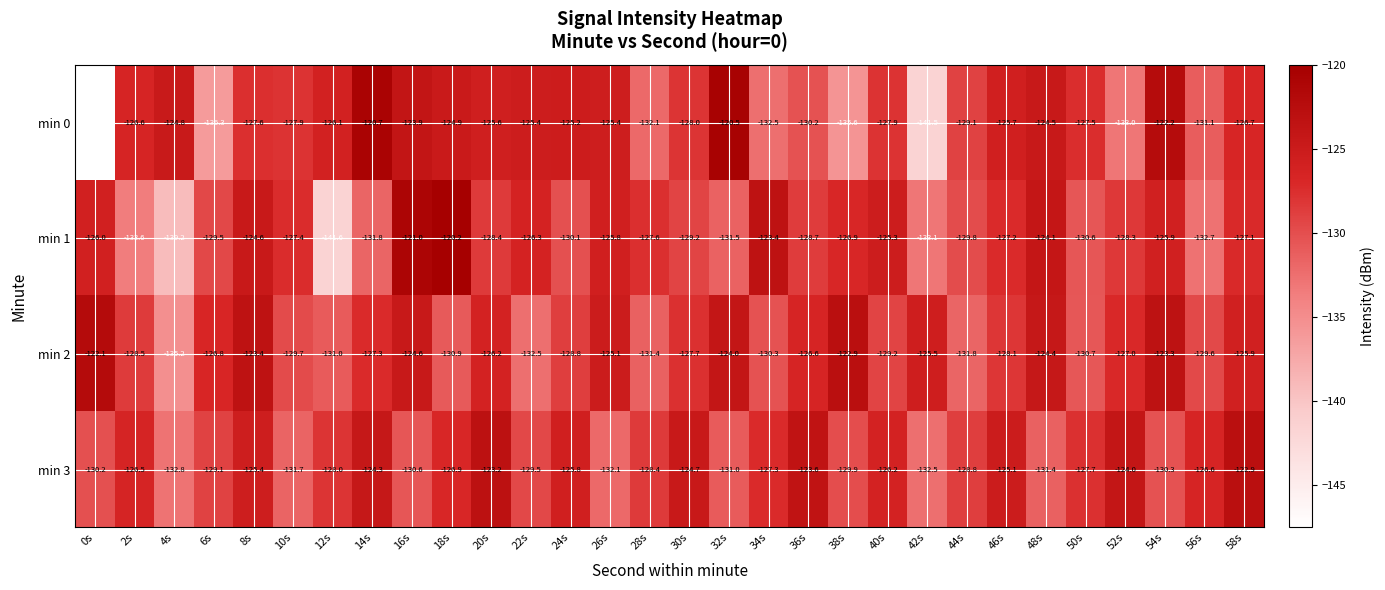

Is the value of min 1 at 0s greater than the value of min 3 at 32s?

Yes